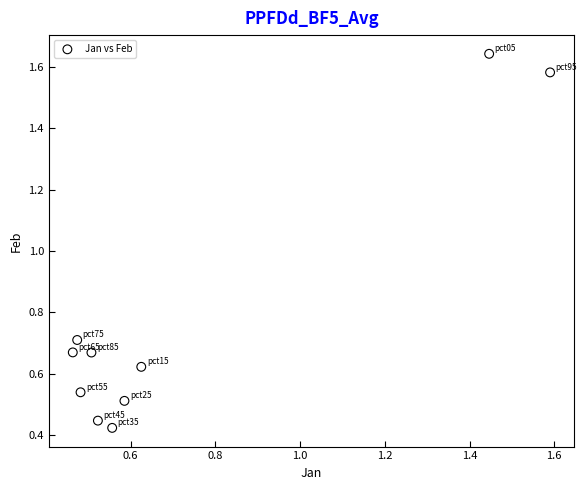

What is the range of Y values (max minus min)?

1.2